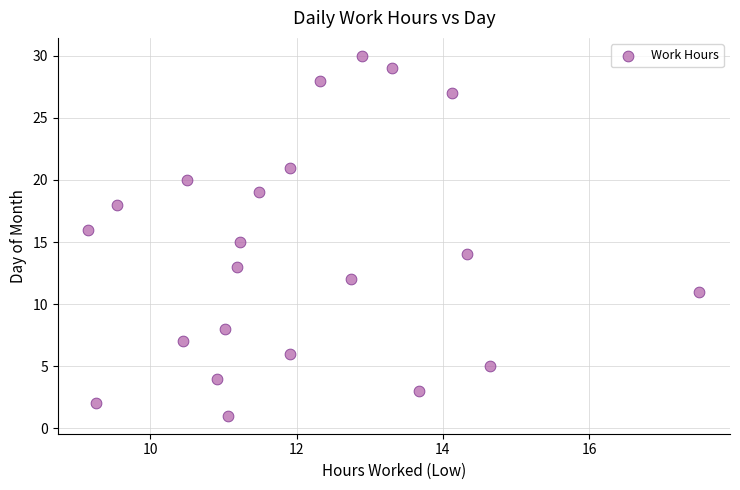

What is the range of Y values (max minus min)?

29